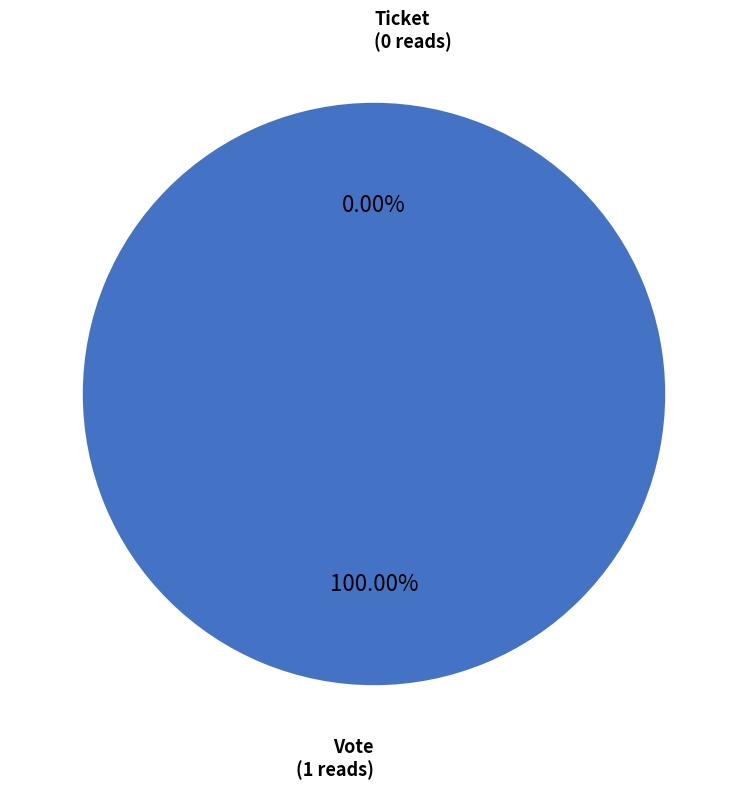

Which slice is the smallest?

Ticket